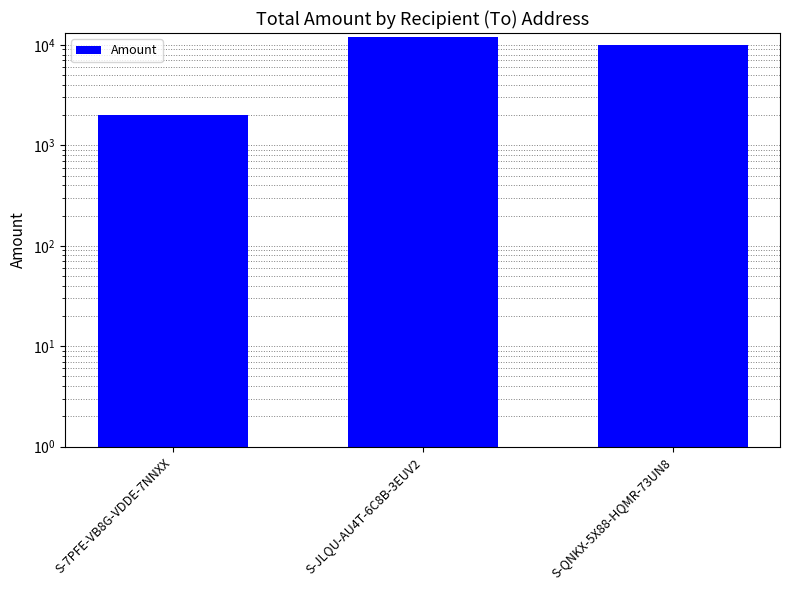

What is the change in value from S-7PFE-VB8G-VDDE-7NNXX to S-QNKX-5X88-HQMR-73UN8?

+8000.0